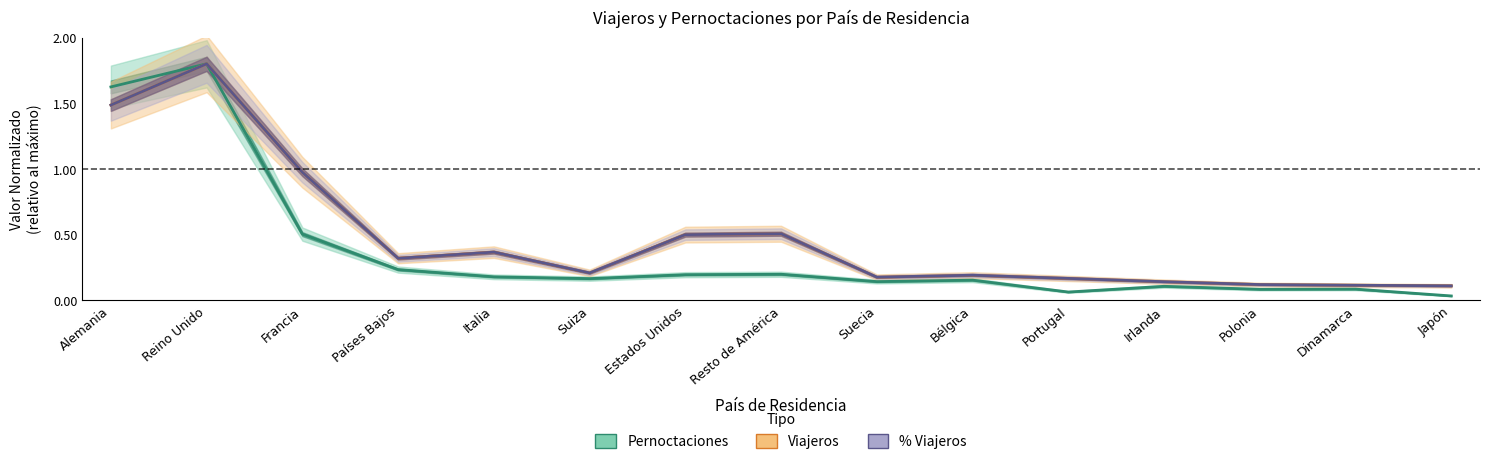

What is the total value across all series at Países Bajos?

0.9